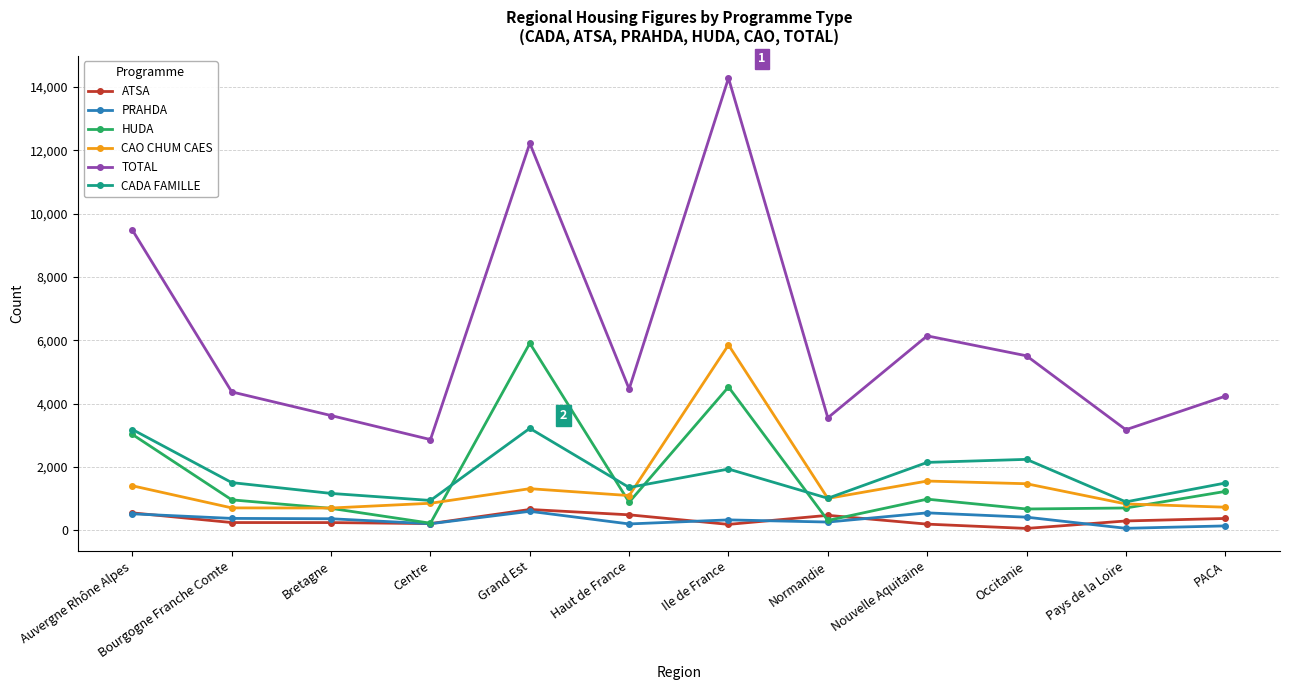

Which series has the largest total across all categories?

TOTAL